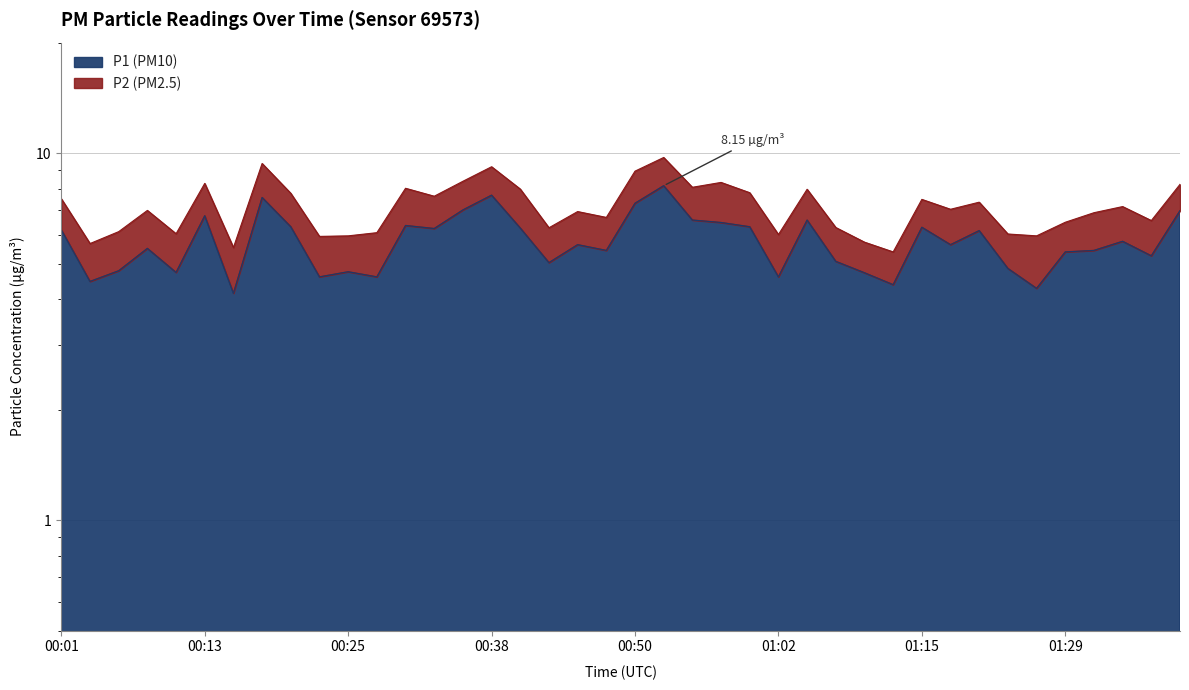

List the labels in order of value, largest first.

00:52, 00:38, 00:18, 00:50, 00:35, 01:39, 00:13, 00:55, 01:05, 00:57, 00:30, 00:21, 01:00, 01:15, 00:40, 00:33, 00:01, 01:20, 01:34, 00:45, 01:18, 00:08, 00:48, 01:32, 01:29, 01:37, 01:07, 00:43, 01:23, 00:06, 00:25, 00:11, 01:10, 00:23, 00:28, 01:02, 00:04, 01:12, 01:26, 00:16